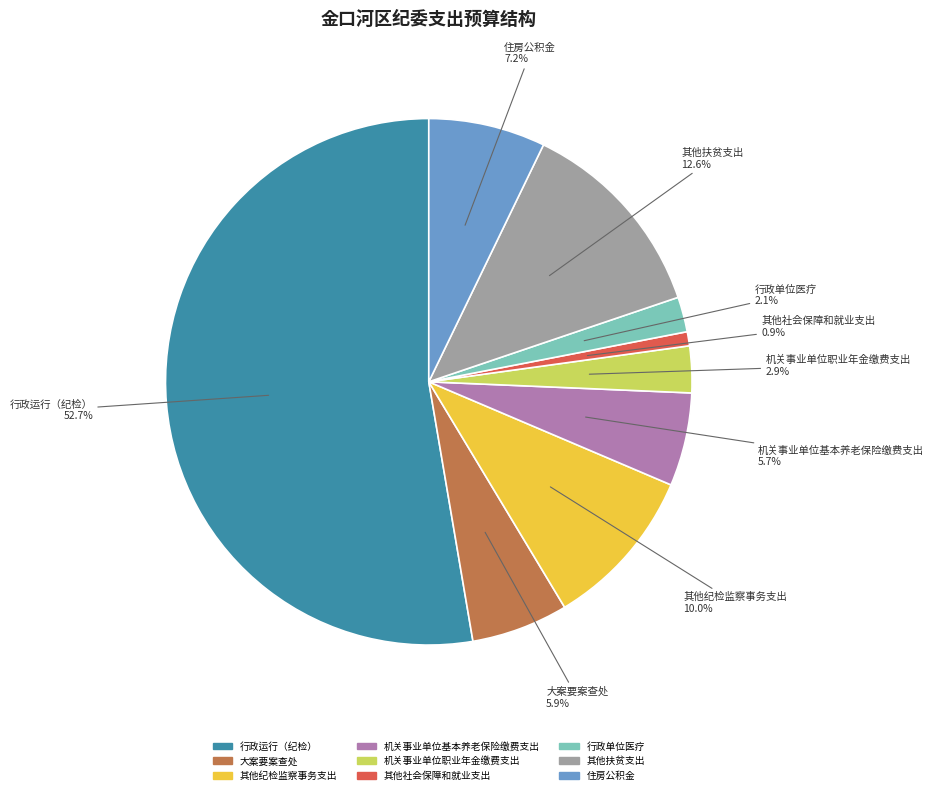

How many slices are in this pie chart?

9